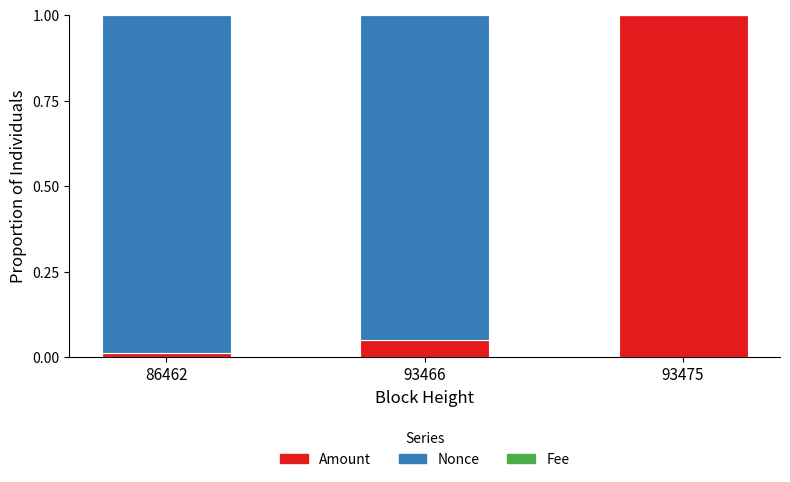

How many categories are shown in the chart?

3